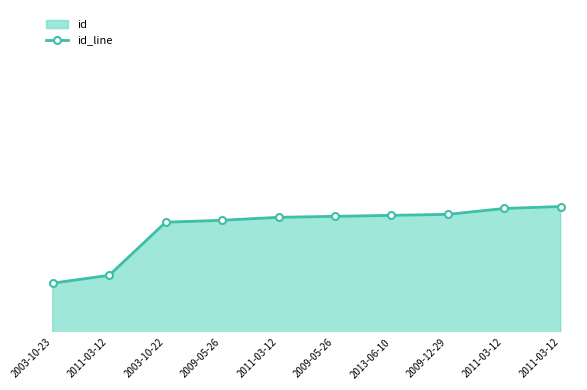

Is it true that the value at 2009-05-26 is 9071?

True